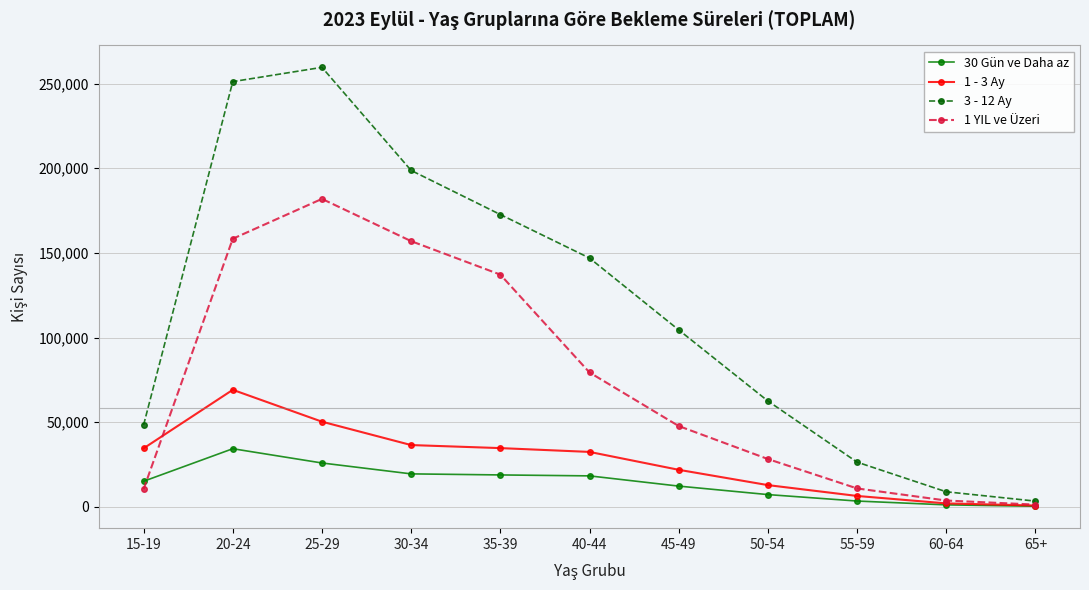

Which series has the largest range (max minus min)?

3 - 12 Ay